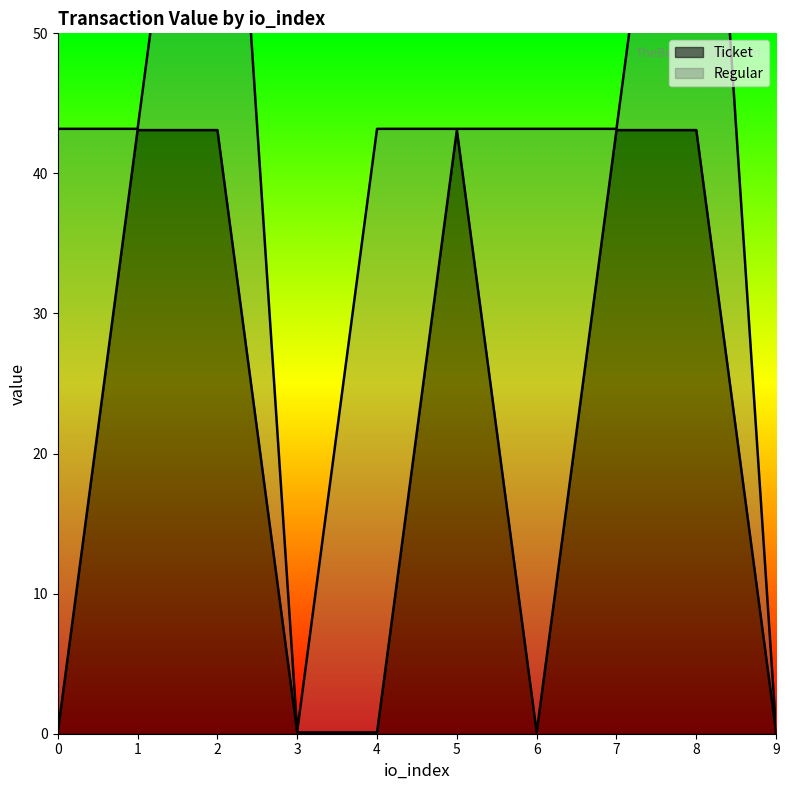

What is the difference between the maximum and minimum values?

43.0